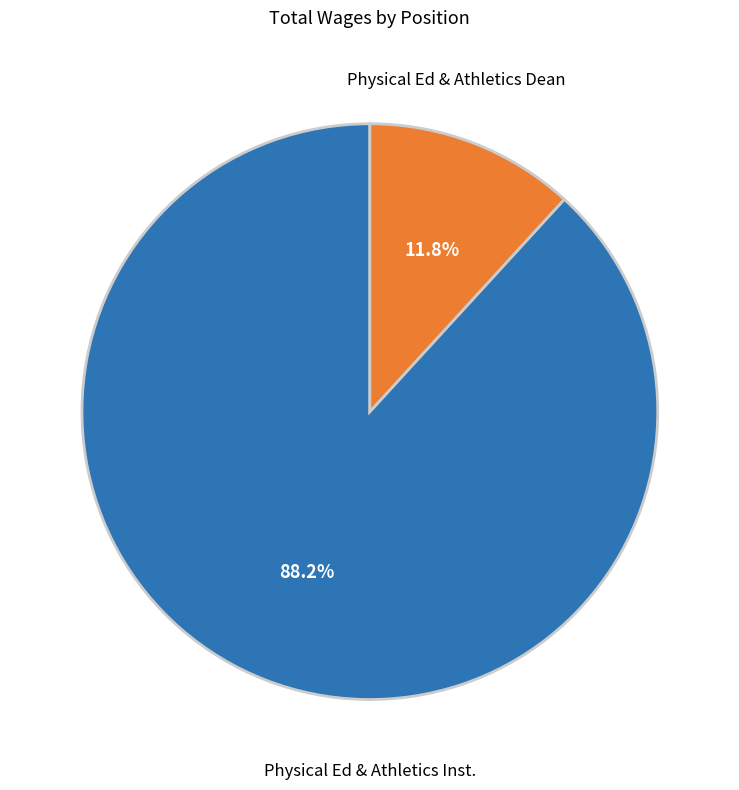

Rank the categories by value from lowest to highest.

Physical Ed & Athletics Dean, Physical Ed & Athletics Inst.